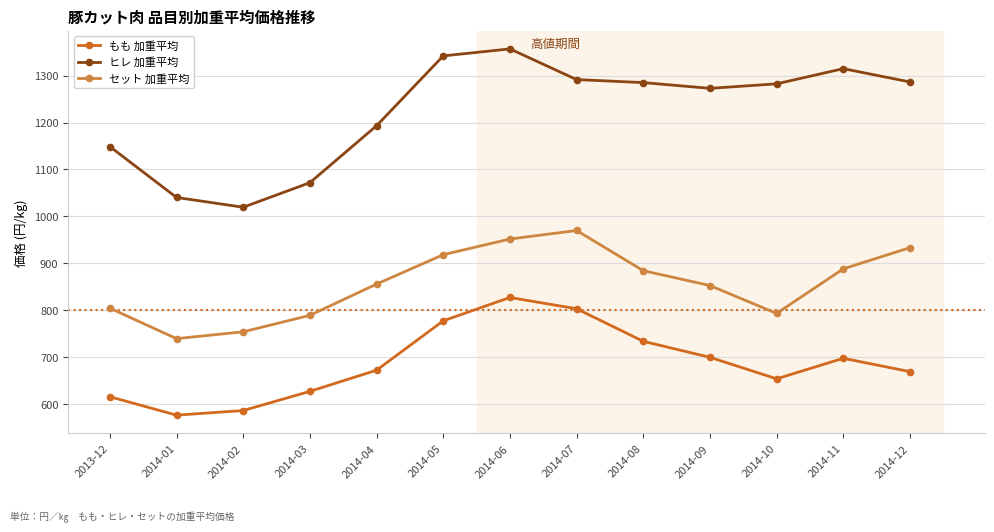

Which series changed the most between 2014-10 and 2014-12?

セット 加重平均